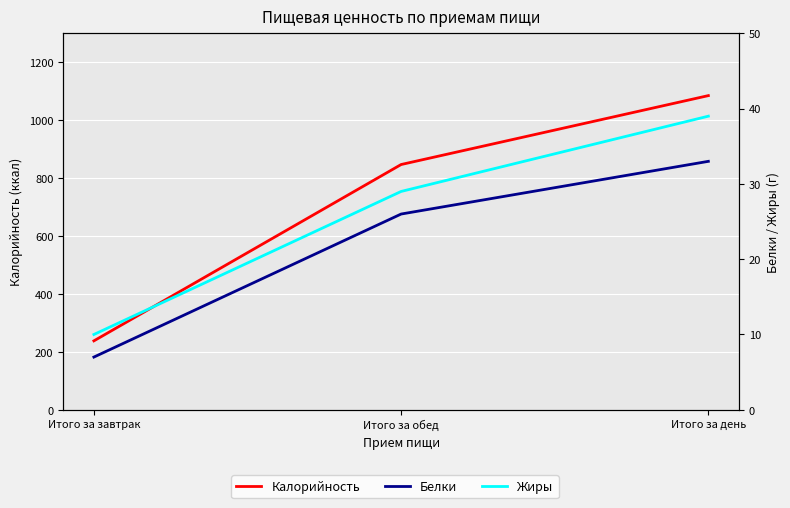

How many categories are shown in the chart?

3